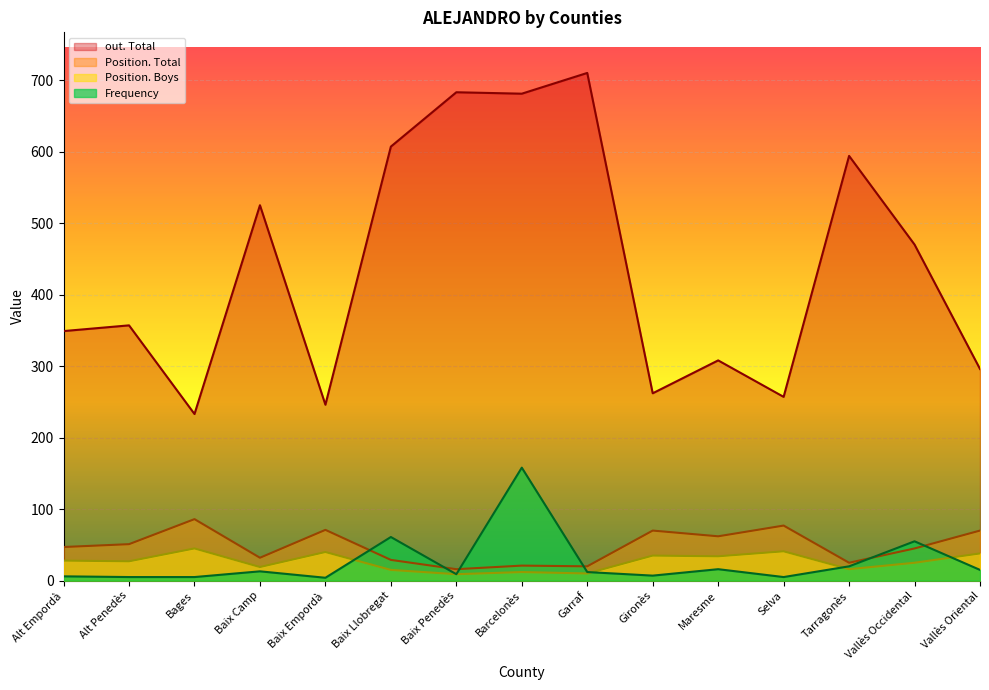

What is the sum of the Position. Total values at Baix Camp and Baix Empordà?

103